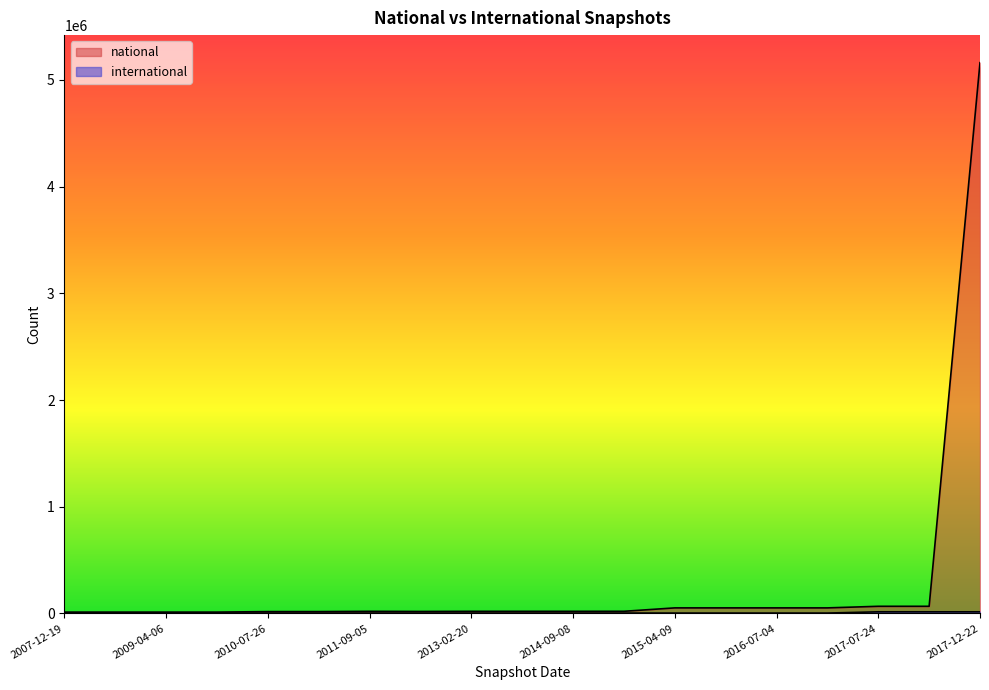

What is the total value across all series at 2016-01-04?

55404